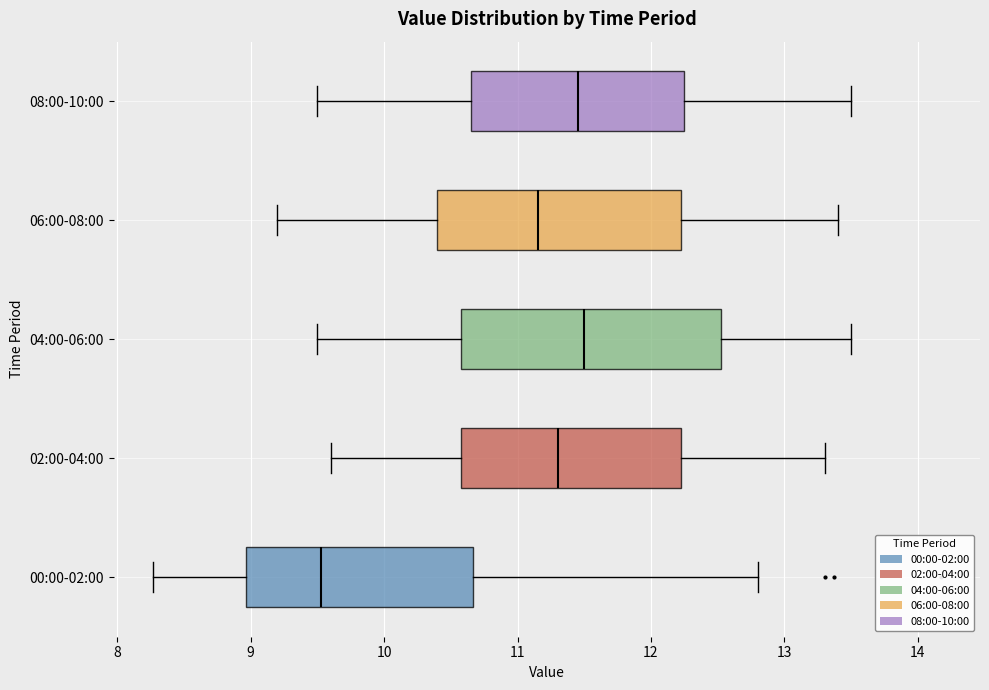

Where does the median line of the box for 00:00-02:00 sit on the x-axis? The values are not printed on the chart, so give them approximately, as read against the axis.

9.5